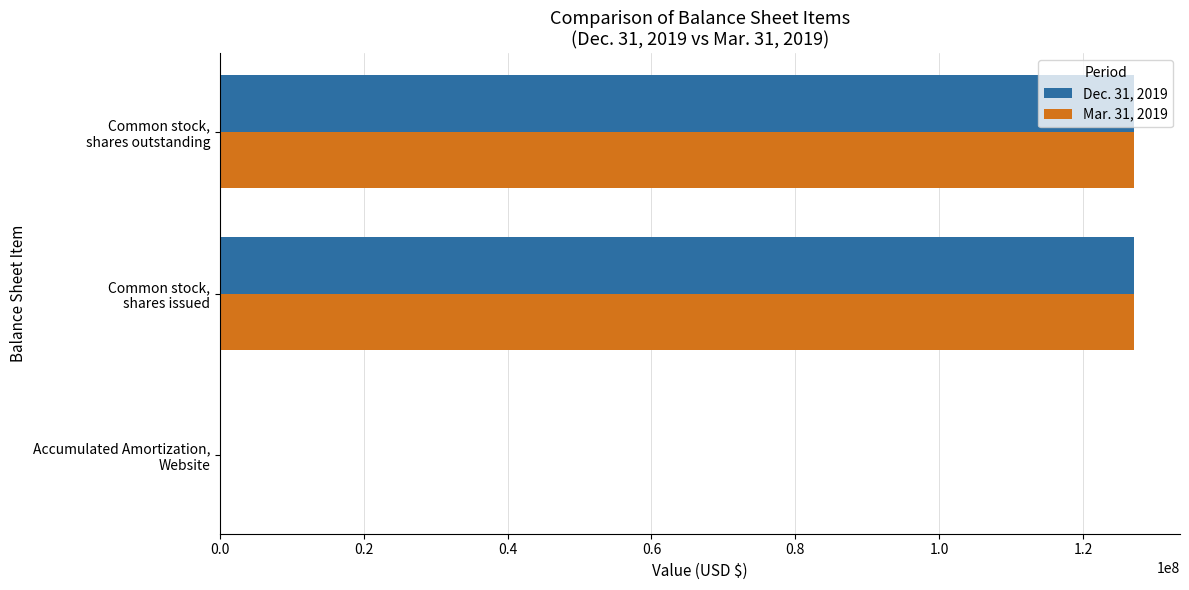

What is the greatest value displayed?

127112660